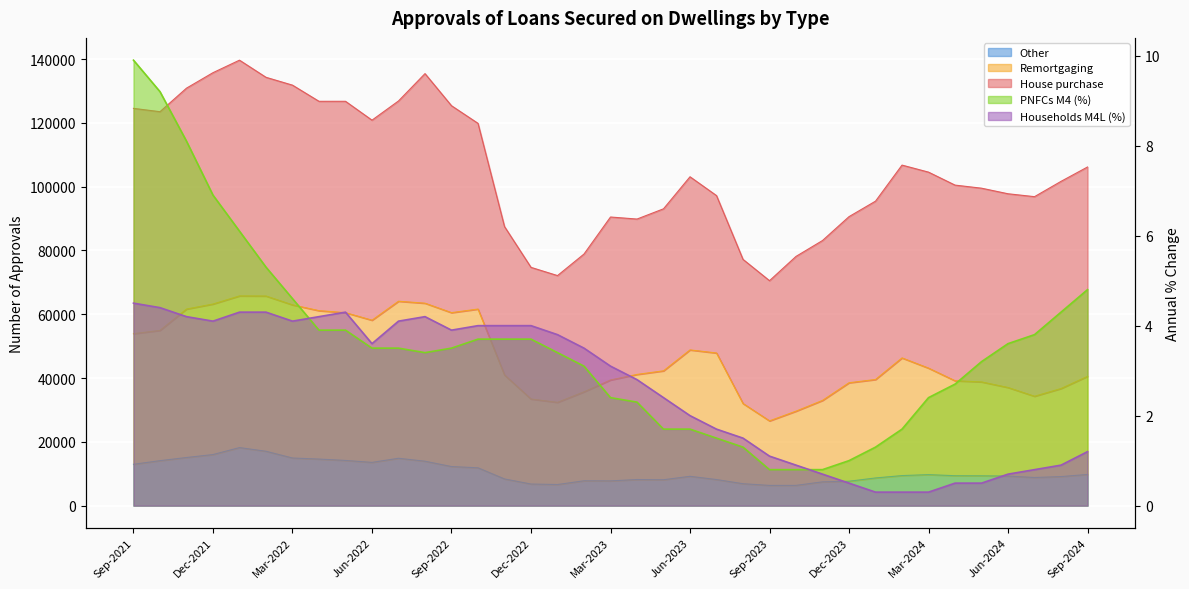

What is the value of the PNFCs M4 point at the 23rd from the left?

1.5